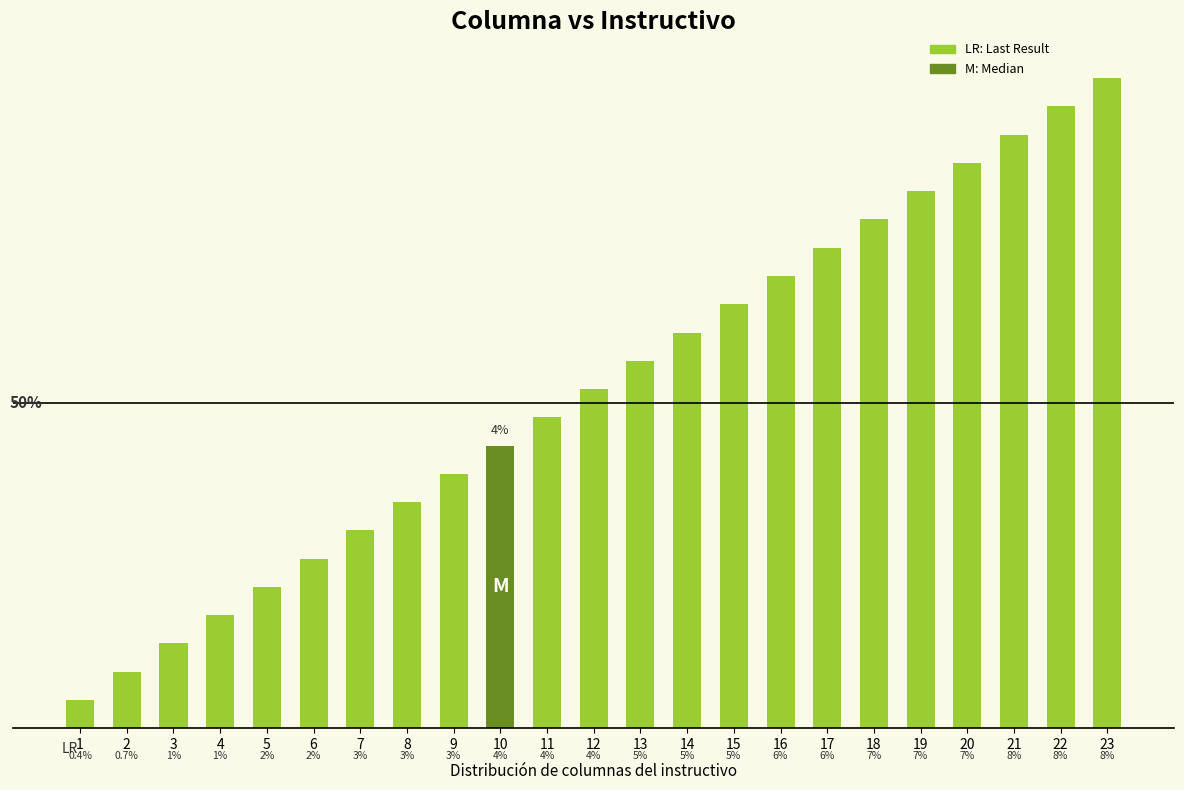

List the labels in order of value, largest first.

23, 22, 21, 20, 19, 18, 17, 16, 15, 14, 13, 12, 11, 10, 9, 8, 7, 6, 5, 4, 3, 2, 1